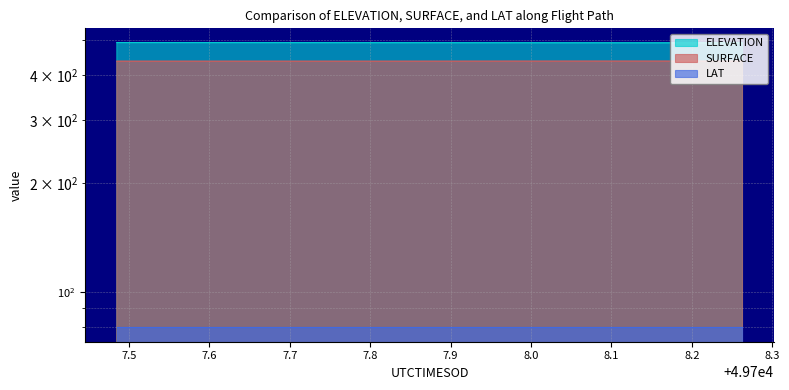

List the series in order of their peak value, highest first.

ELEVATION, SURFACE, LAT